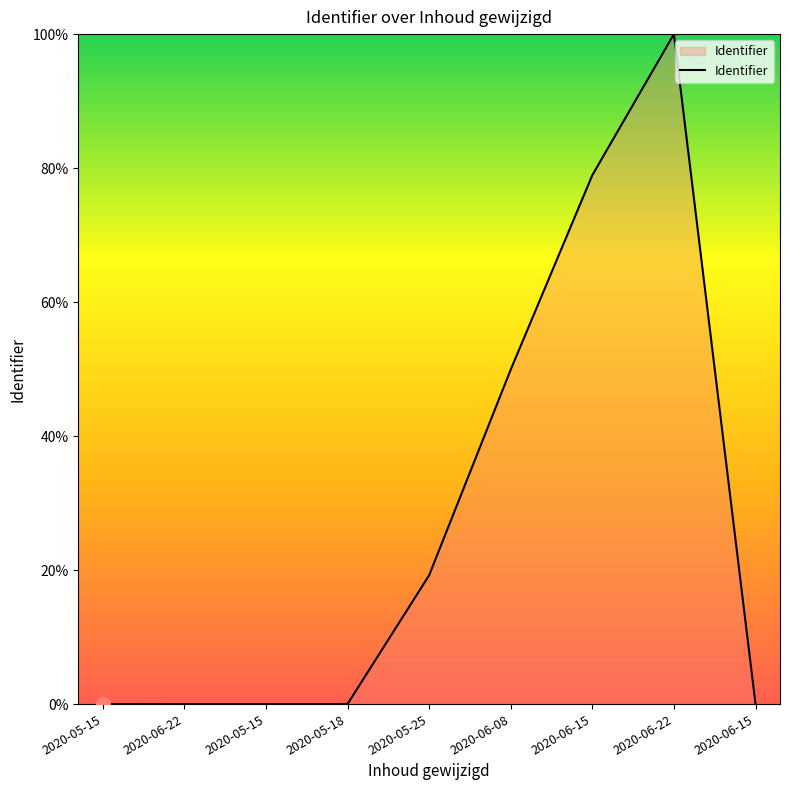

How many lines are shown in the chart?

1